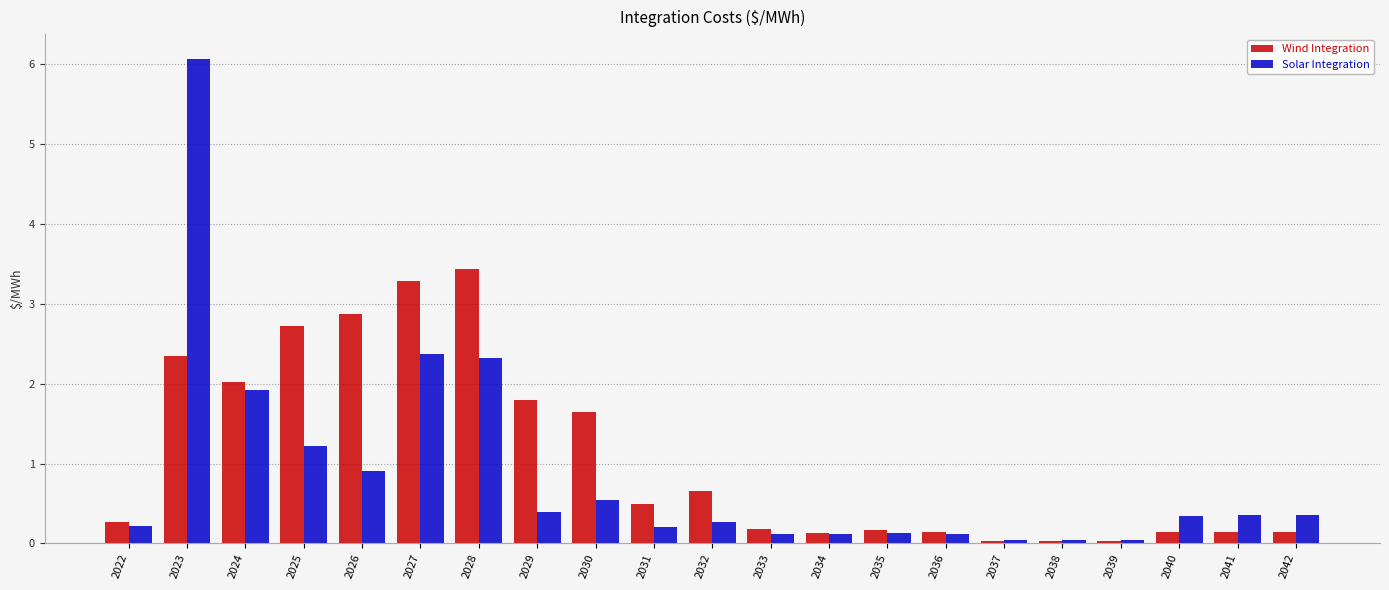

Which series changed the most between 2035 and 2041?

Solar Integration